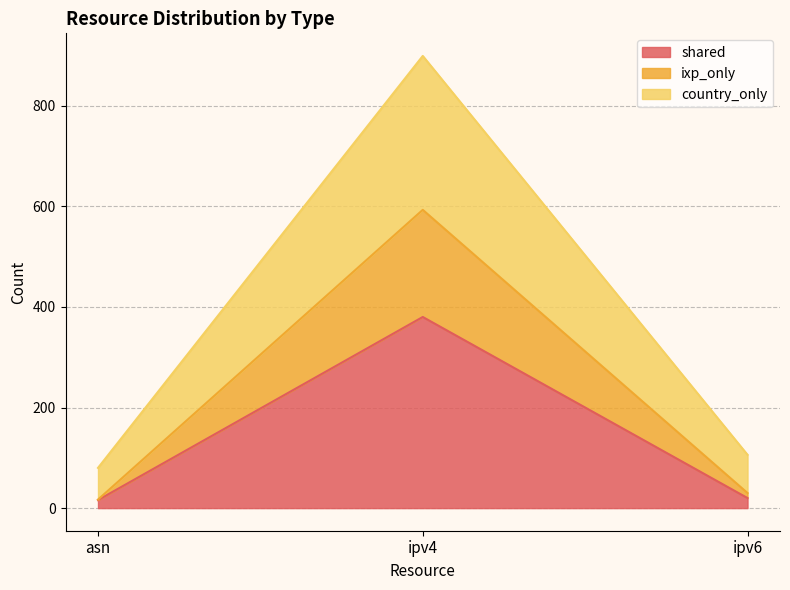

Reading right to left, what are the values for shared?

20	380	16